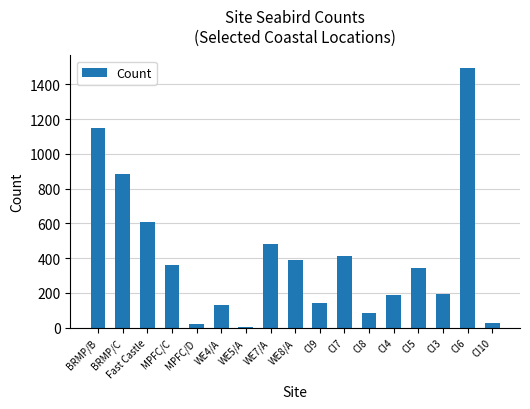

How many data points are less than 346?

8